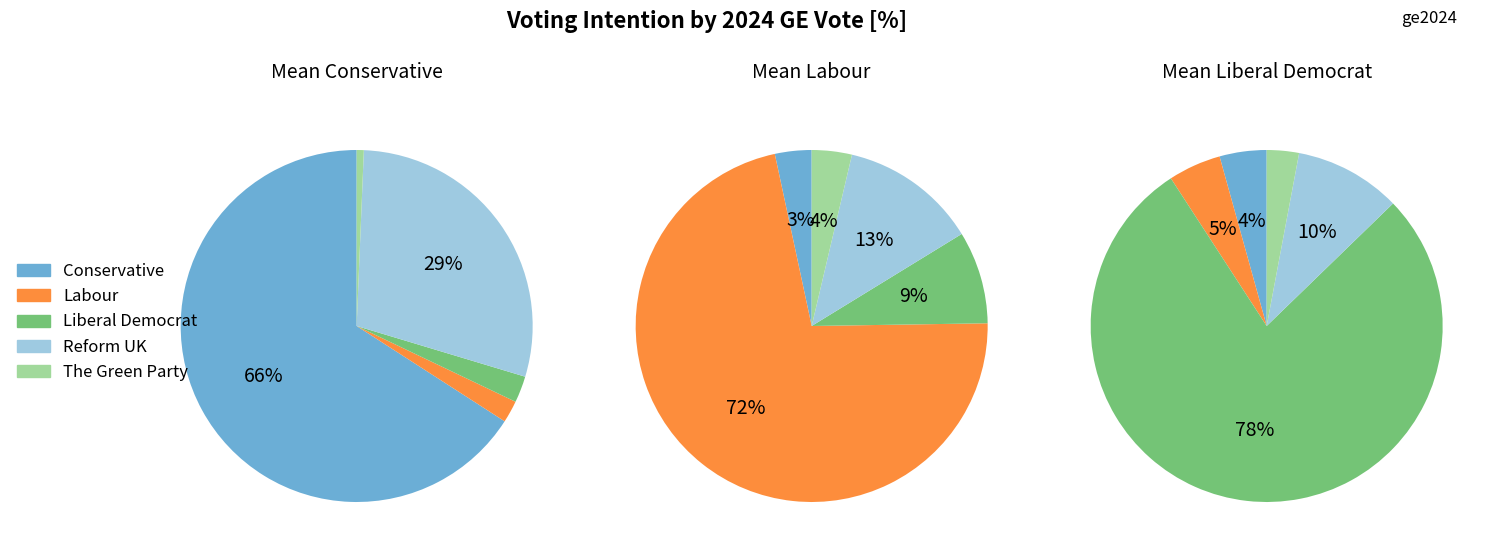

Is it true that Another party is 11% of the pie?

False